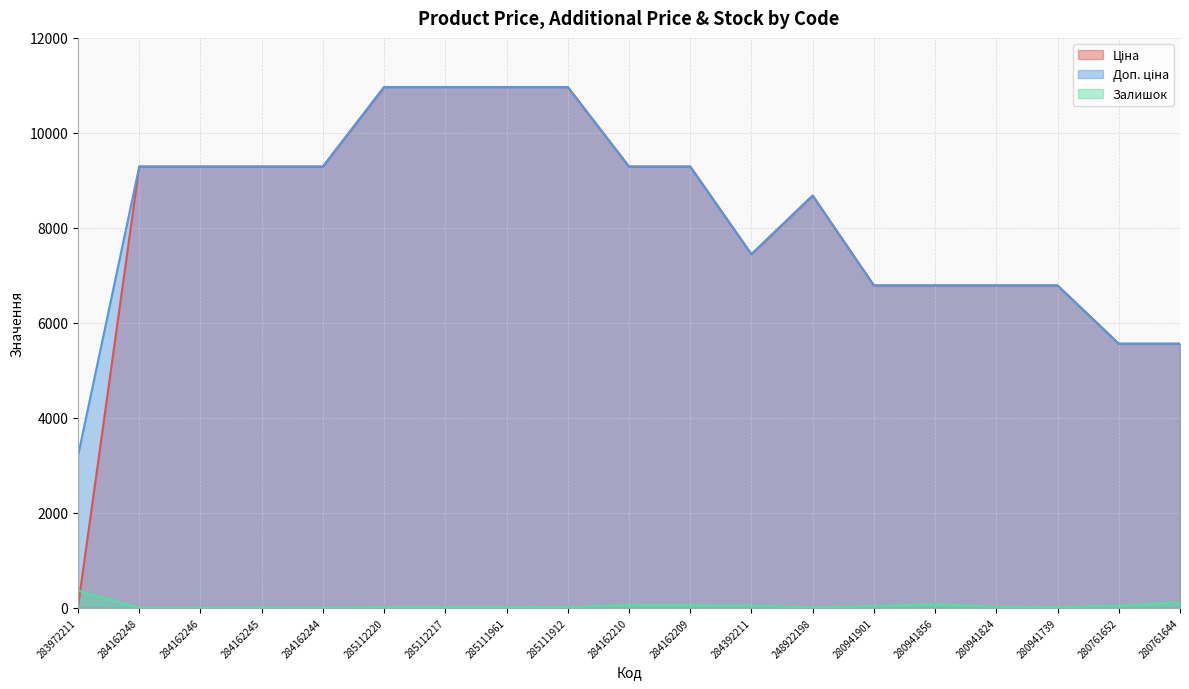

What is the sum of all Доп. ціна values?

157198.8